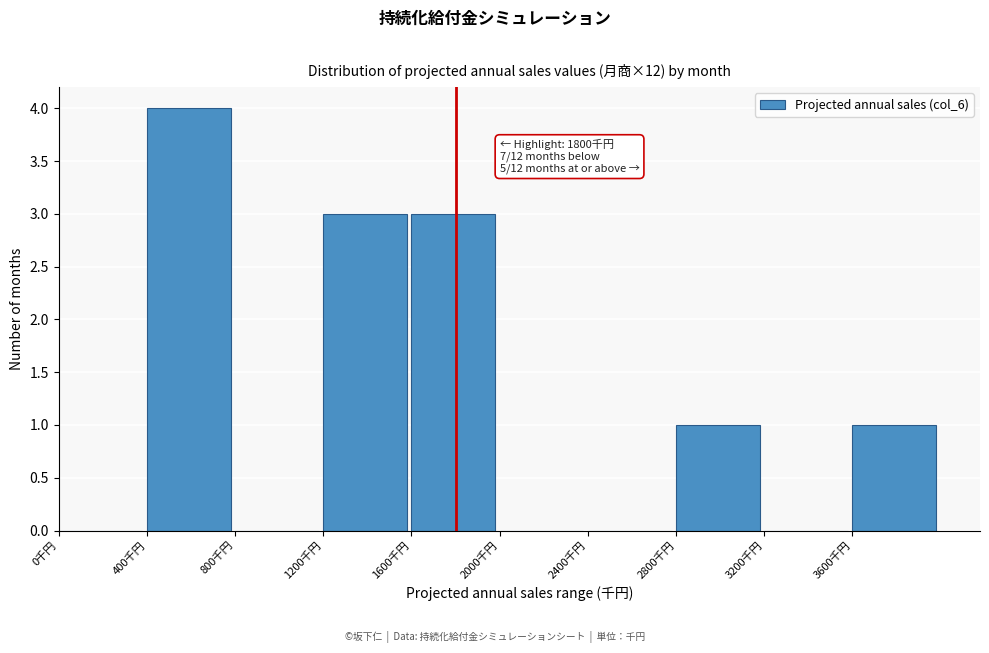

Which range on the x-axis has the tallest bar?

400 to 800